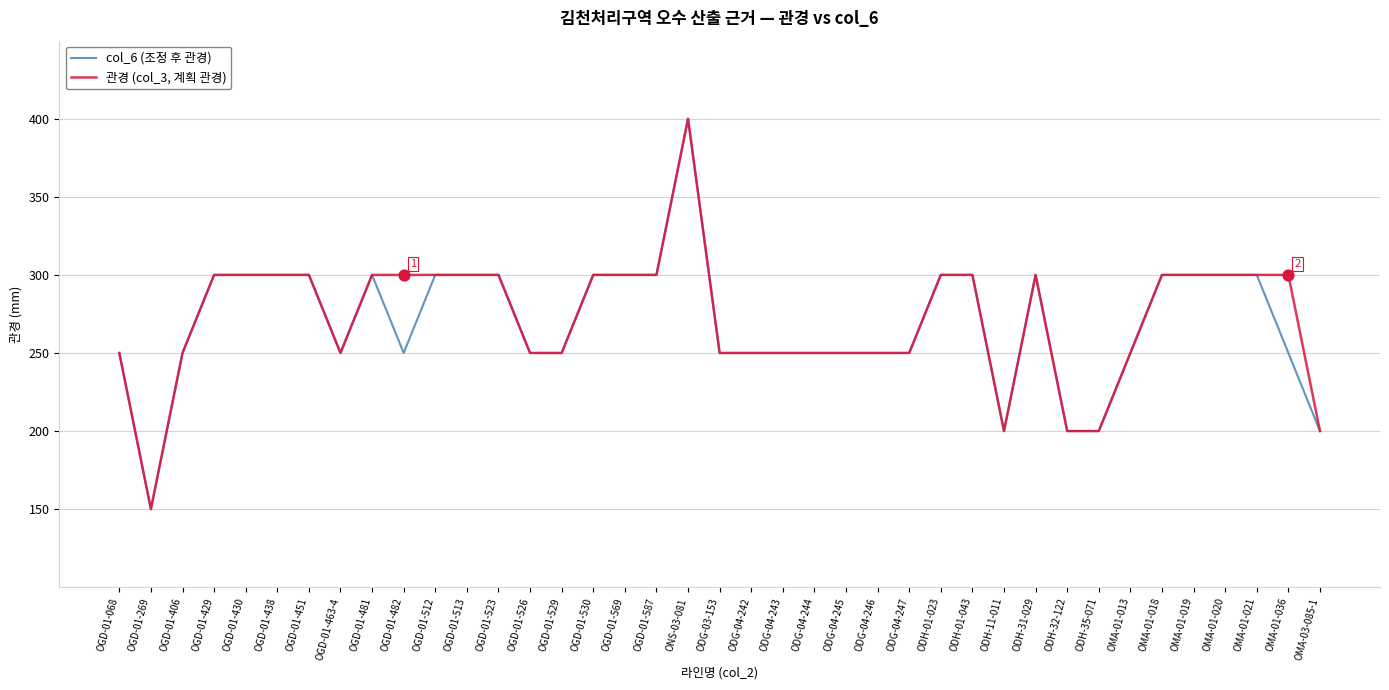

Is the value of col_6 (조정 후 관경) at ODH-31-029 greater than the value of 관경 (col_3, 계획 관경) at ODG-04-244?

Yes